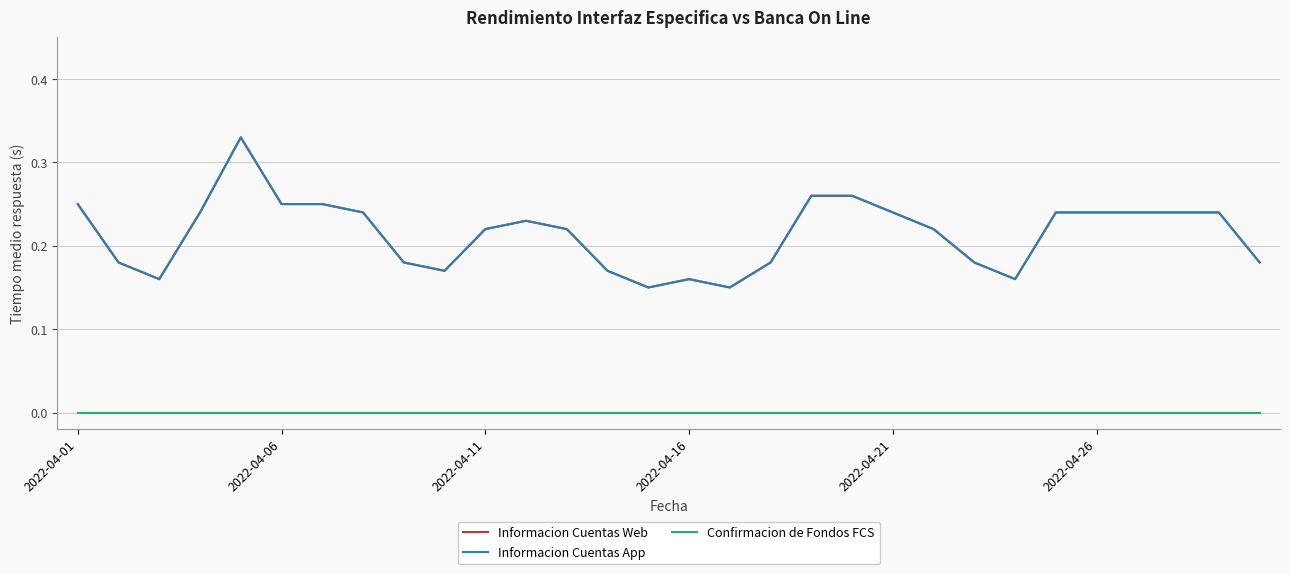

What is the maximum value for Informacion Cuentas Web?

0.3